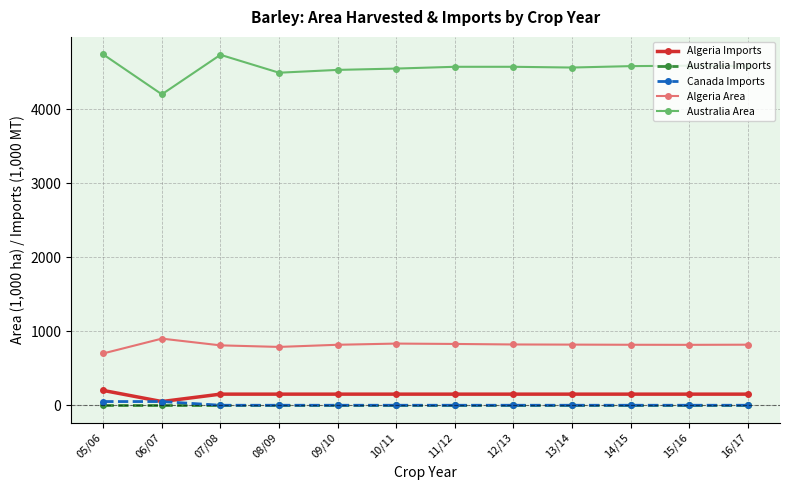

What is the label of the 7th point from the left?

11/12